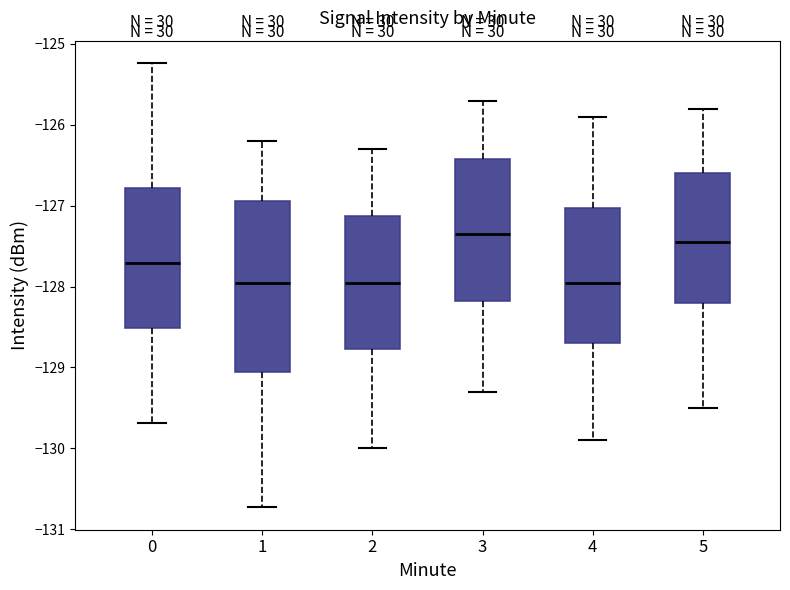

Comparing the boxes themselves (not the whiskers), which one is the tallest?

1